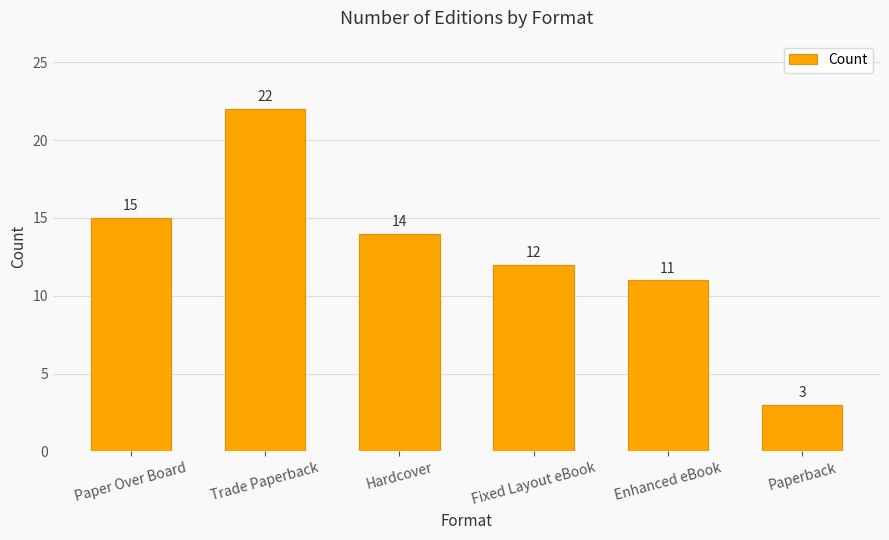

What is the sum of all values?

77